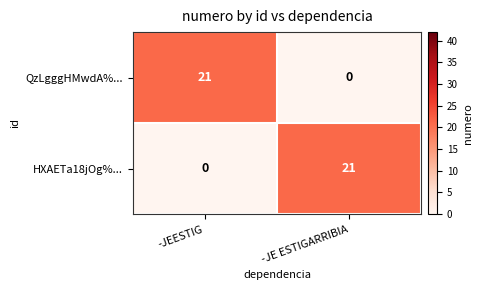

What is the maximum value shown in the chart?

21